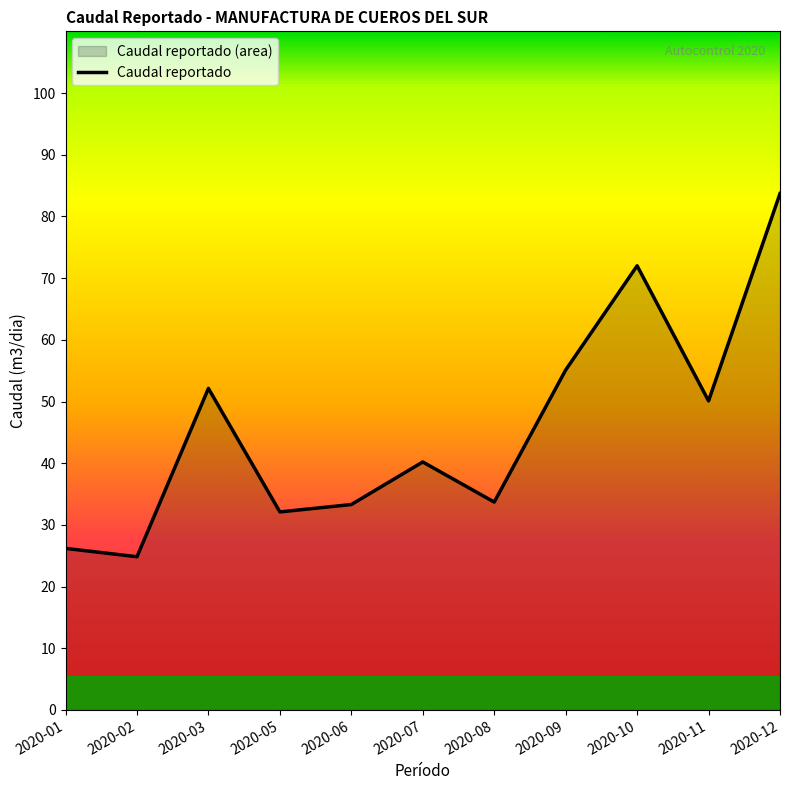

What is the sum of all values?

503.4